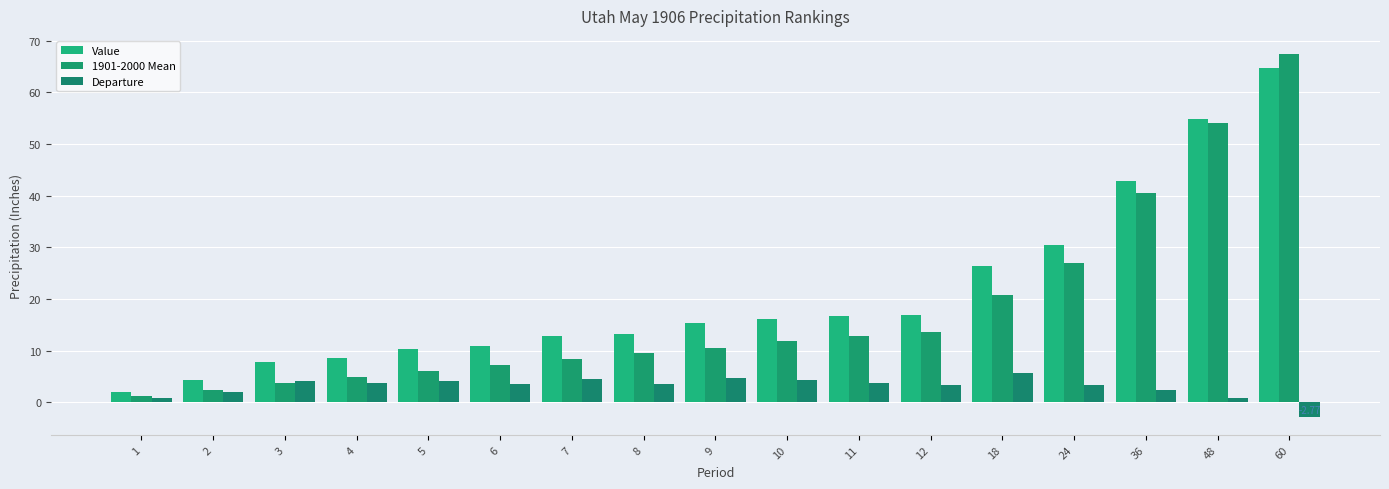

Which series has the largest range (max minus min)?

1901-2000 Mean